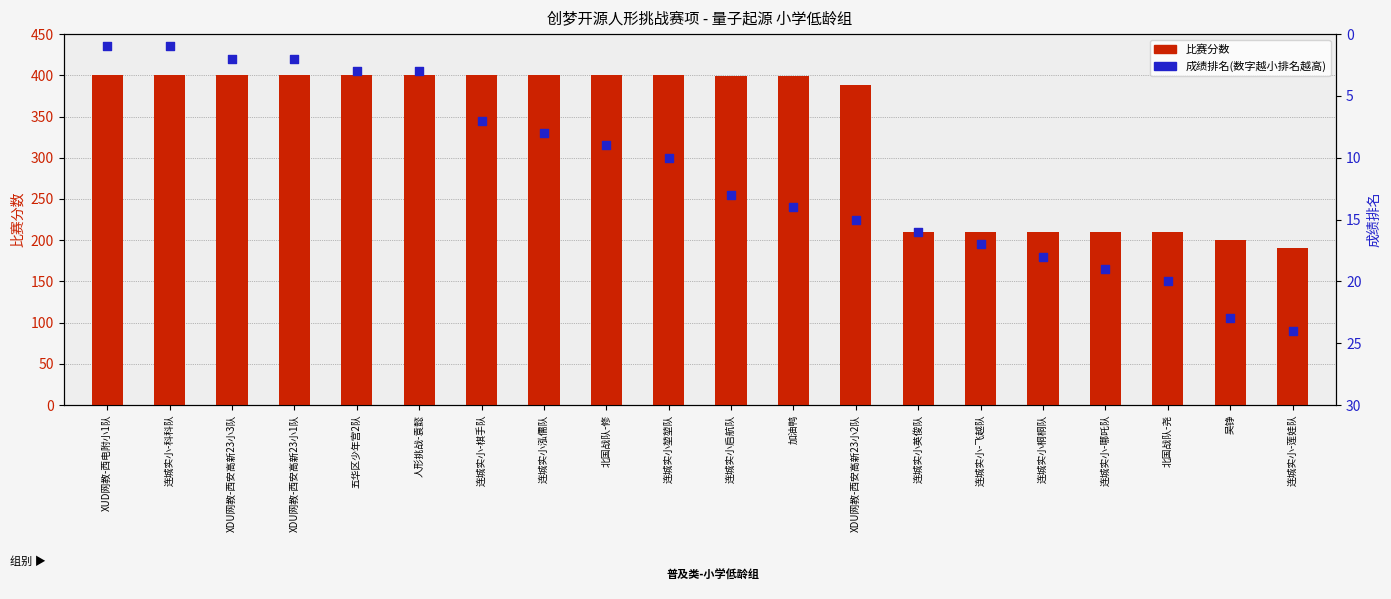

Which series has the largest total across all categories?

比赛分数